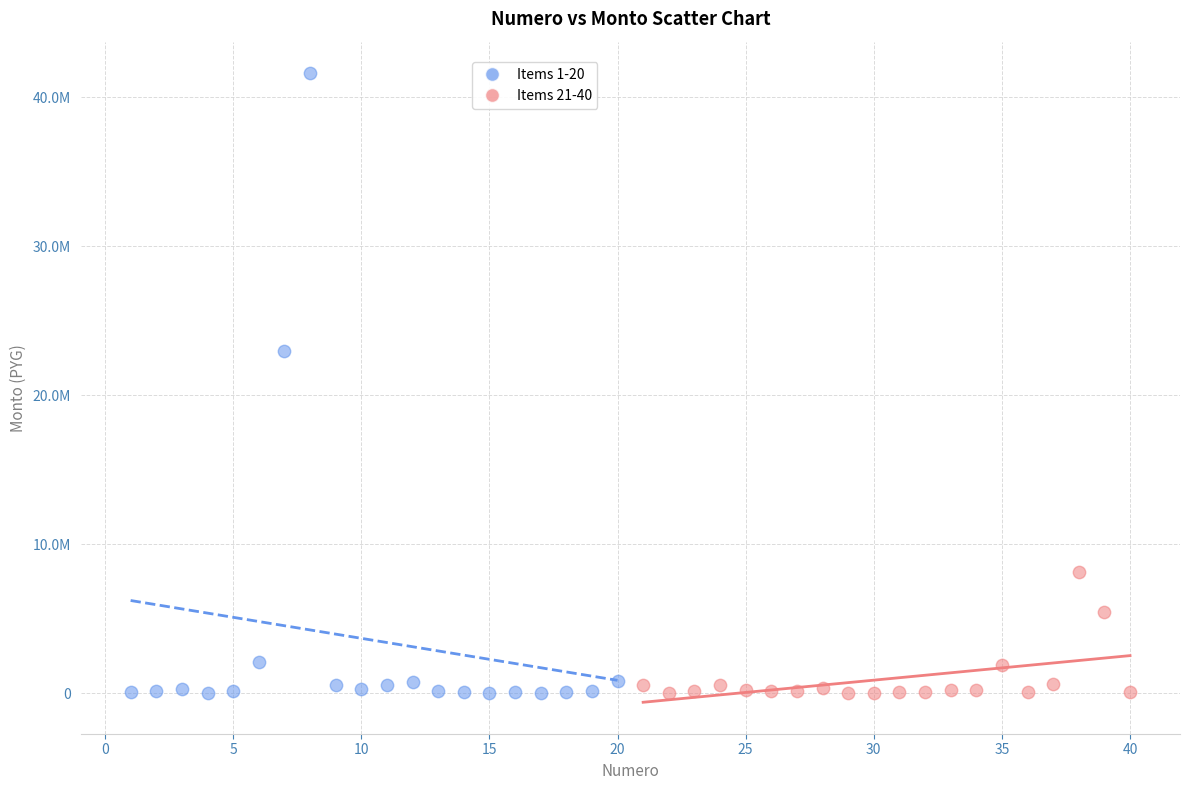

Which series contains the highest Y value?

Items 1-20